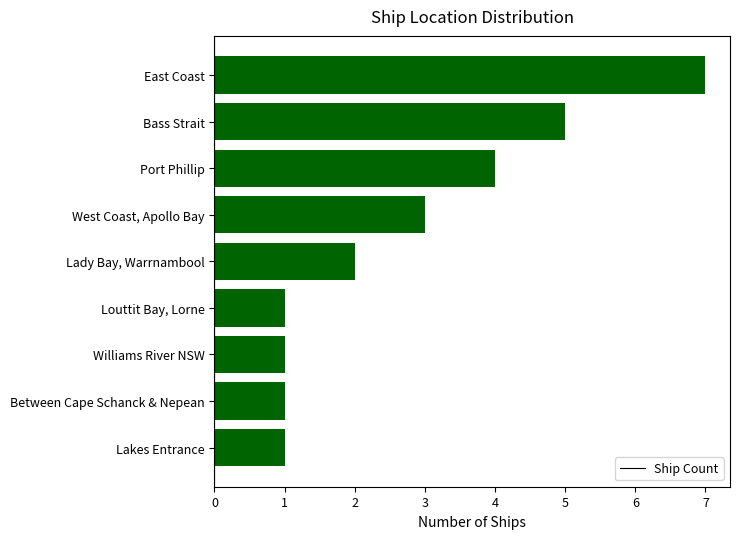

Approximately how many times larger is the value at West Coast, Apollo Bay compared to Between Cape Schanck & Nepean?

3.0